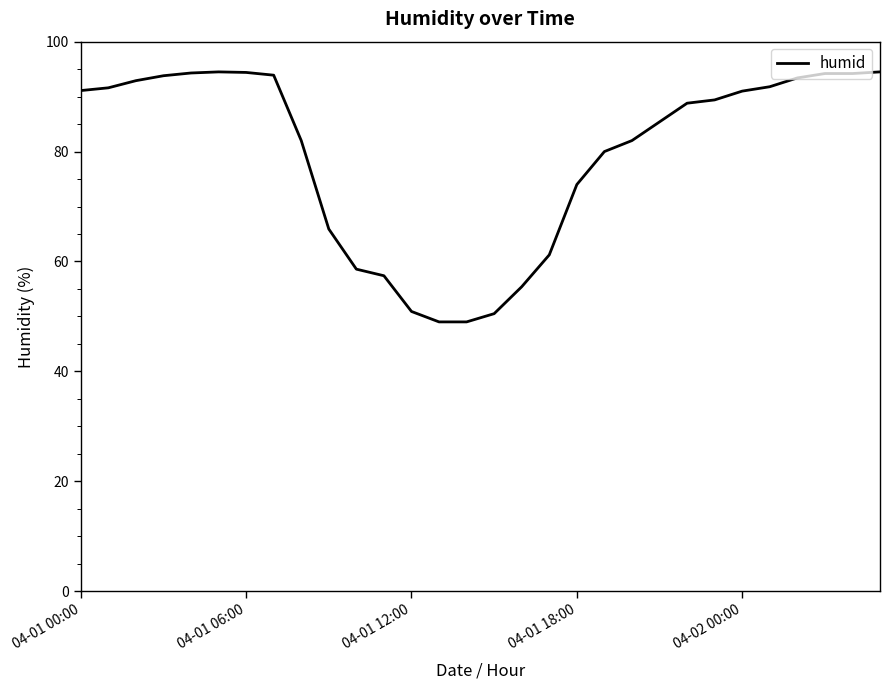

What is the difference between the maximum and minimum values?

45.5